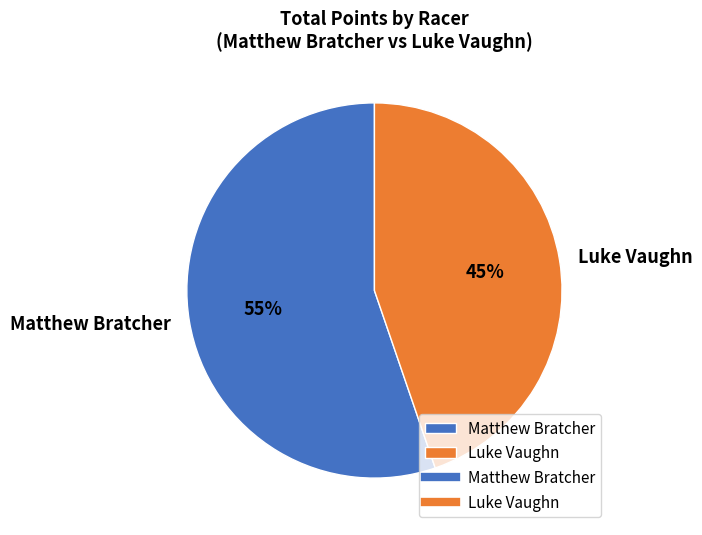

Rank the categories by value from lowest to highest.

Luke Vaughn, Matthew Bratcher